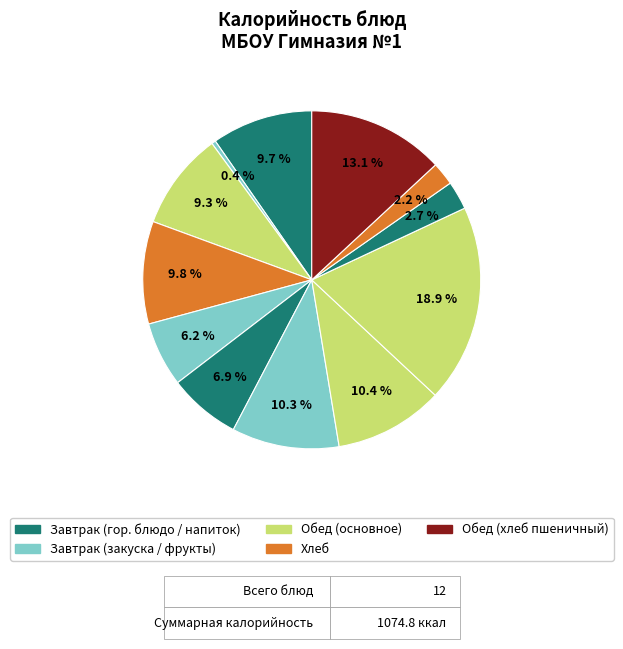

How many segments does this pie chart have?

12